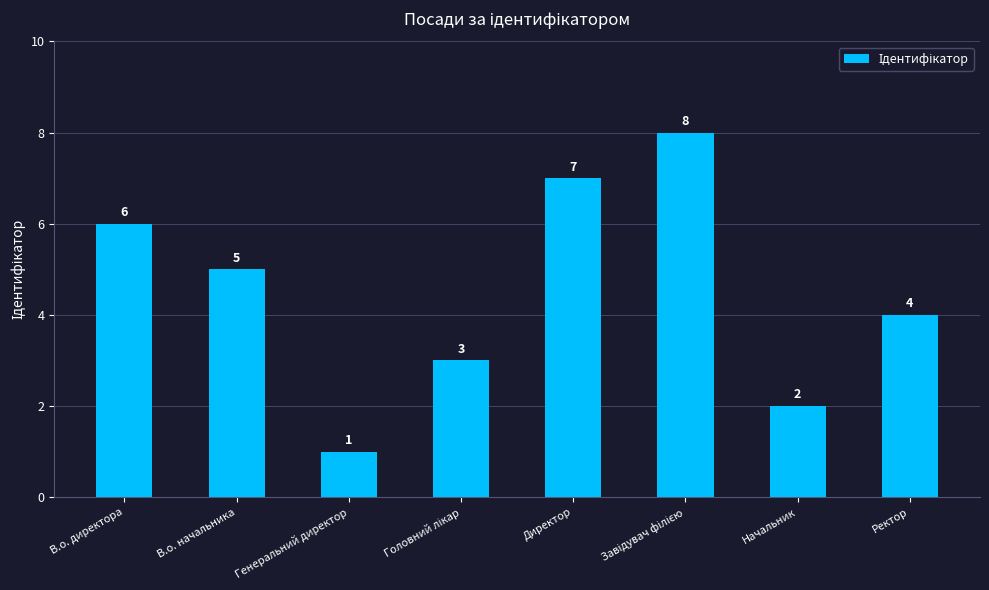

What is the smallest value displayed?

1